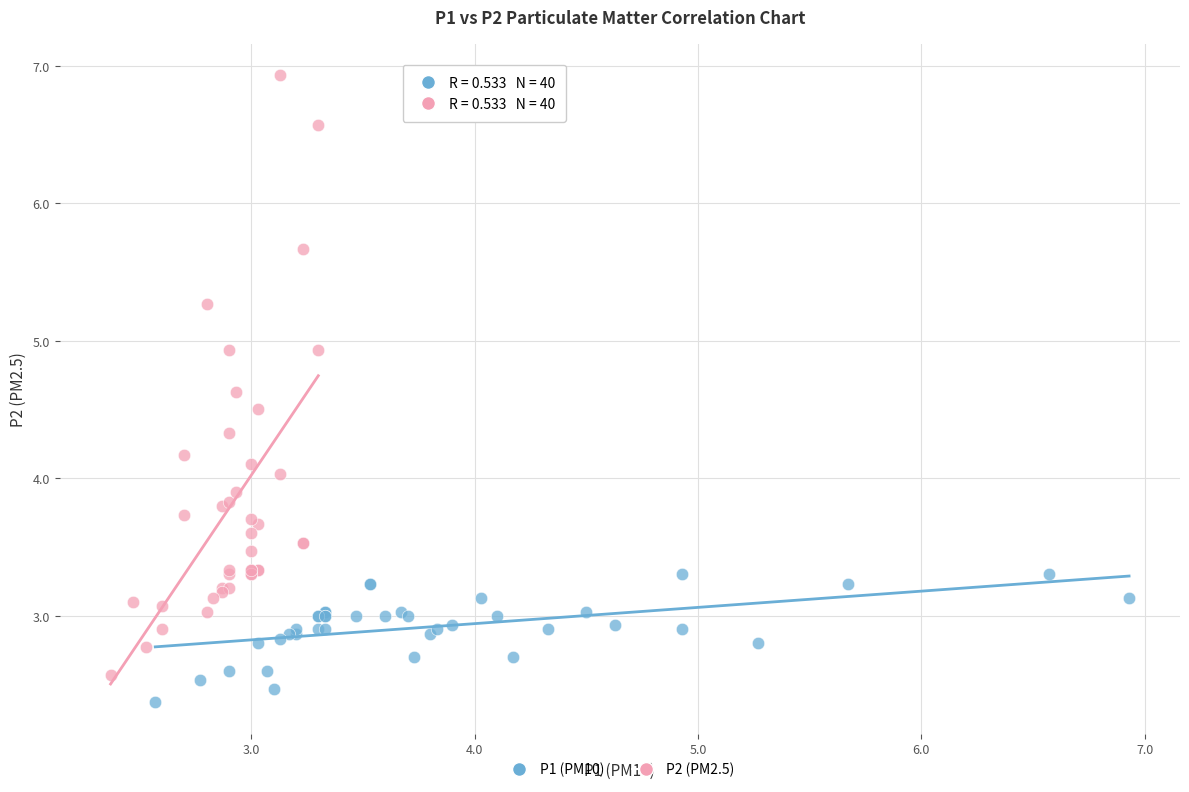

Which series contains the highest Y value?

P2 (PM2.5)